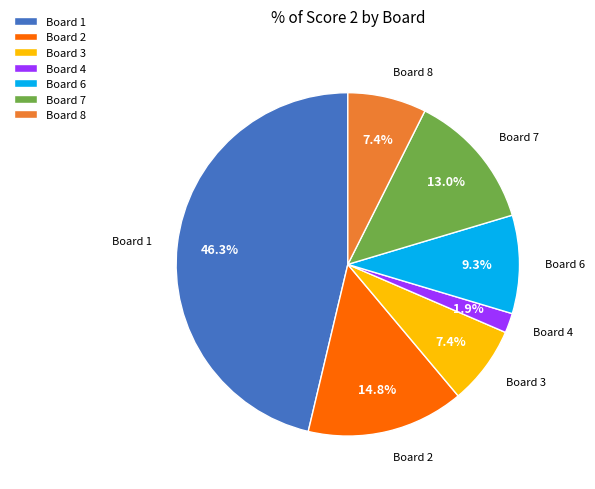

Combined, do Board 3 and Board 7 account for over 50%?

No